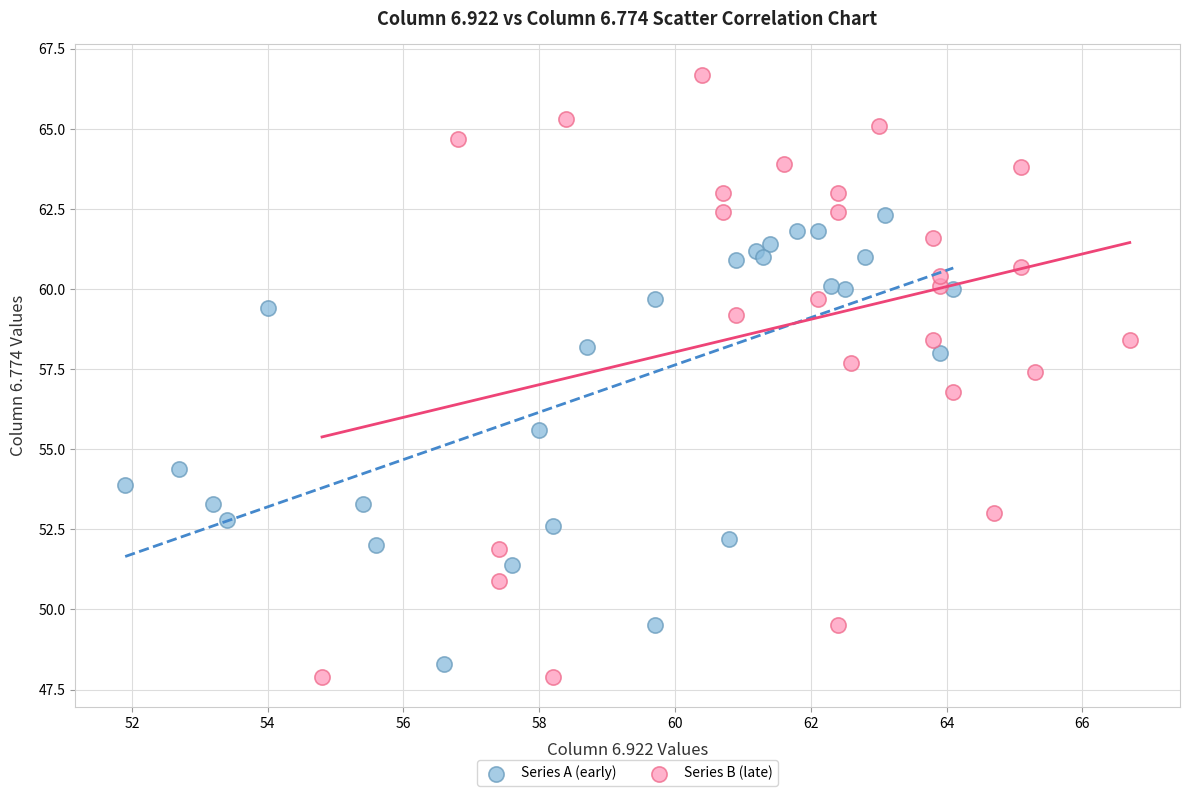

Which series reaches the maximum Y coordinate?

Series B (late)